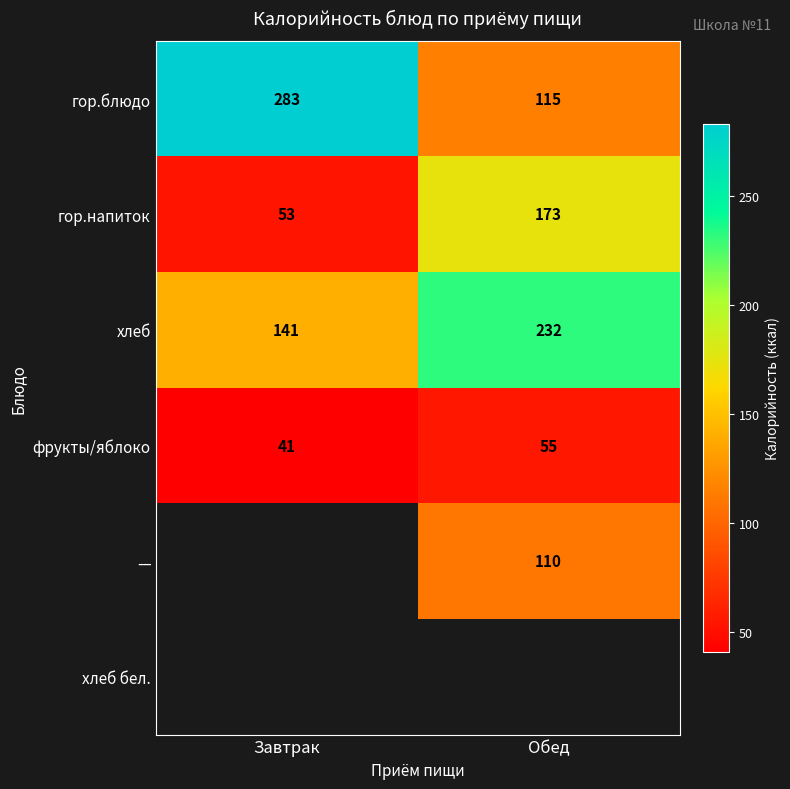

What is the difference between the highest and lowest values at Завтрак?

242.0